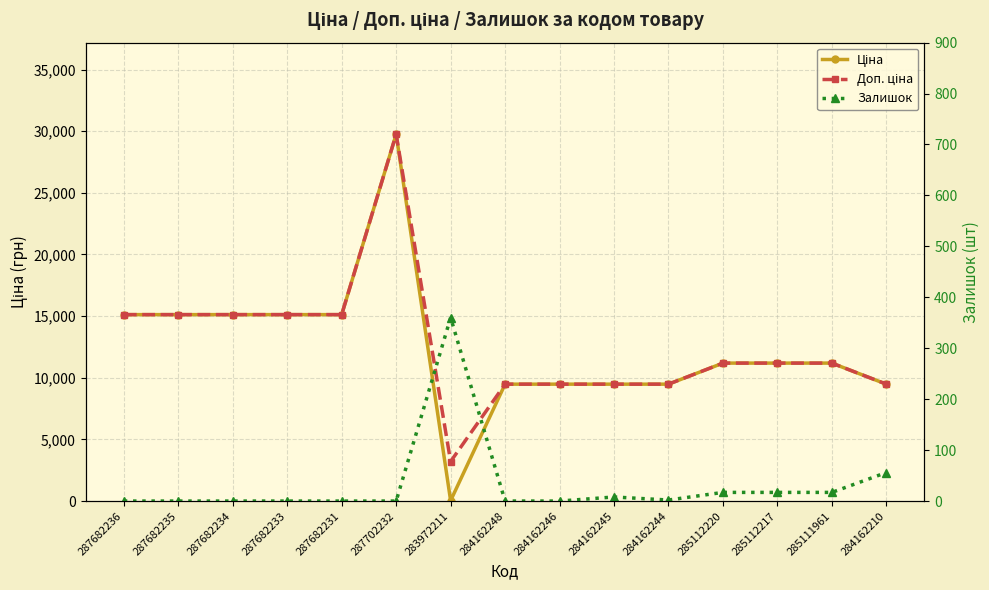

Which category has the lowest value in the Залишок series?

287682236